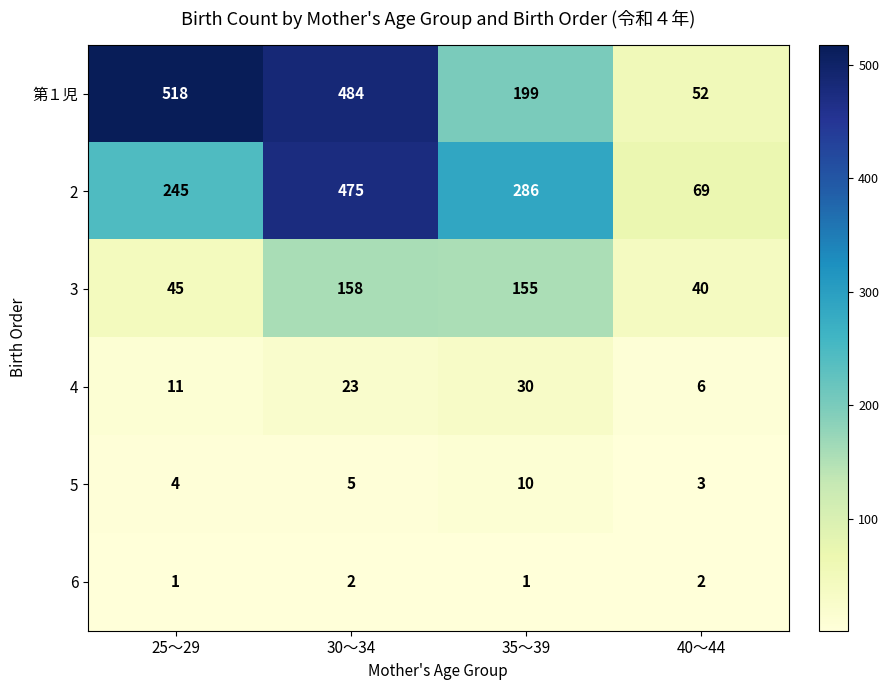

What is the sum of the 5 values at 35～39 and 30～34?

15